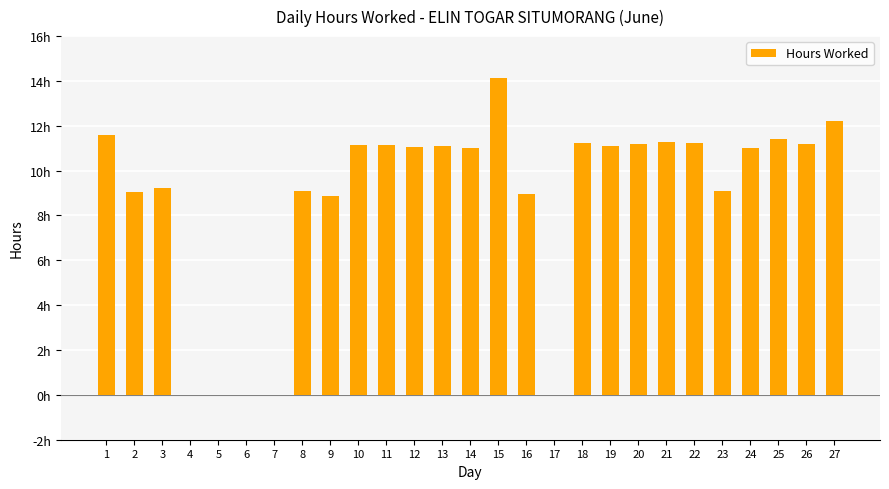

Reading left to right, list all the values displayed in this chart.

1=11.6	2=9.0	3=9.2	4=0.0	5=0.0	6=0.0	7=0.0	8=9.1	9=8.9	10=11.2	11=11.1	12=11.1	13=11.1	14=11.0	15=14.1	16=8.9	17=0.0	18=11.2	19=11.1	20=11.2	21=11.3	22=11.2	23=9.1	24=11.0	25=11.4	26=11.2	27=12.2